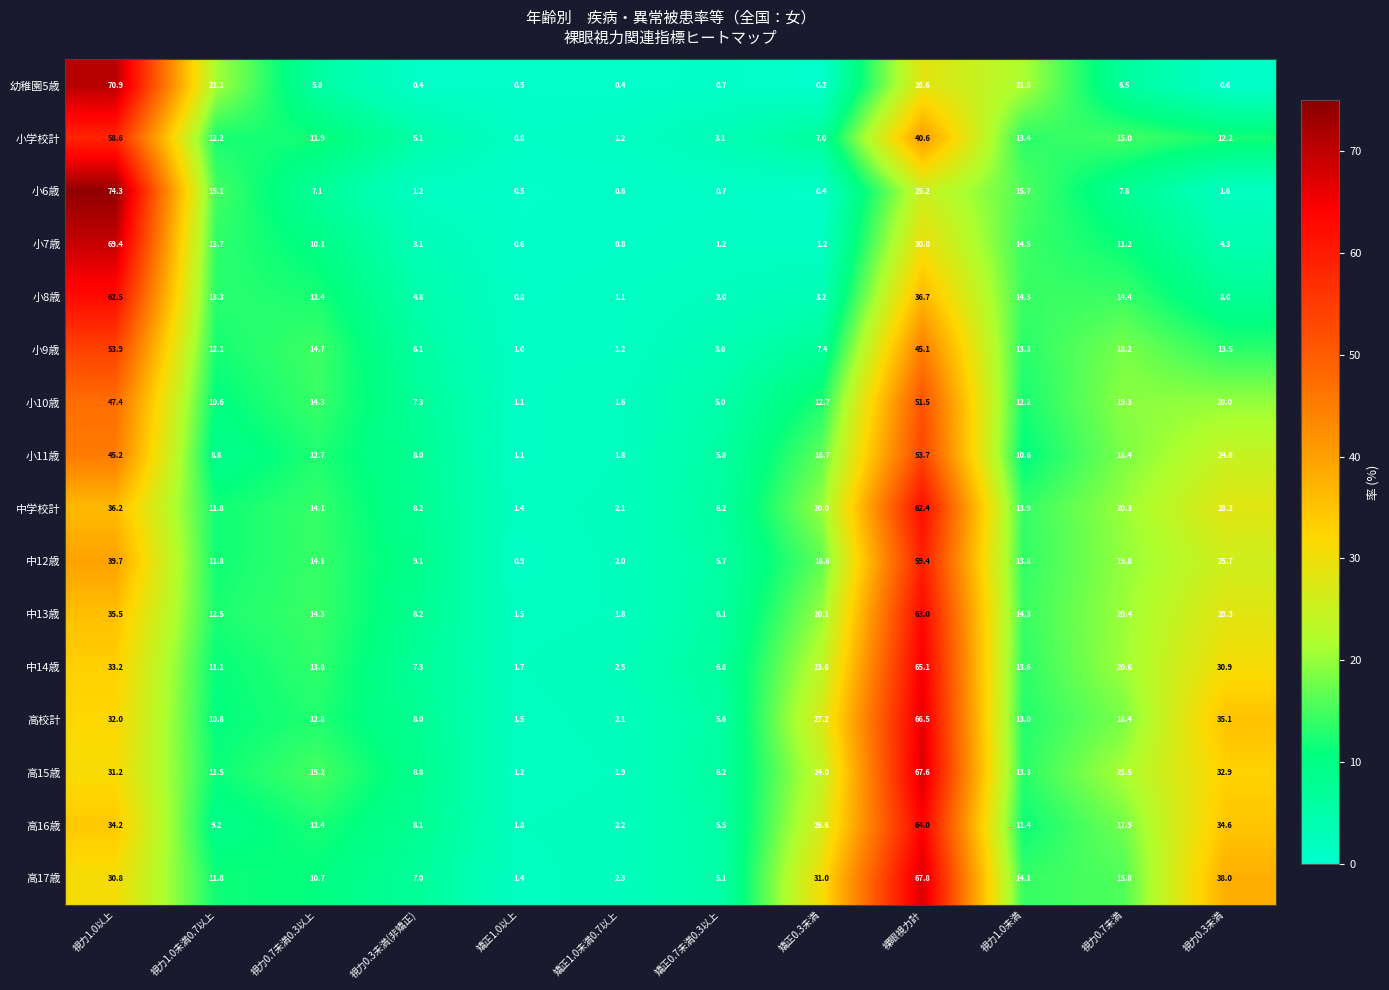

Which category has the lowest value across all series?

矯正0.3未満